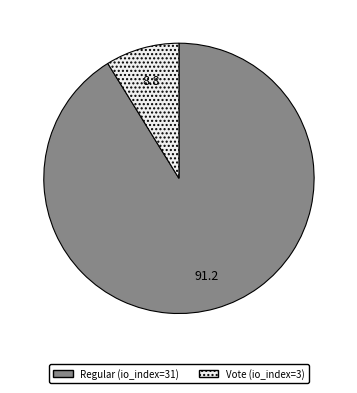

Rank the categories by value from lowest to highest.

Vote (io_index=3), Regular (io_index=31)